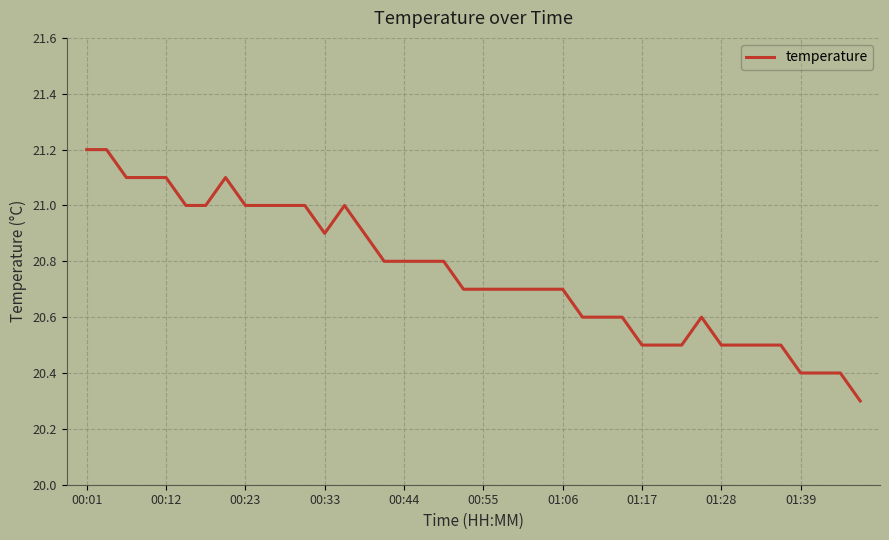

What is the average value?

20.8